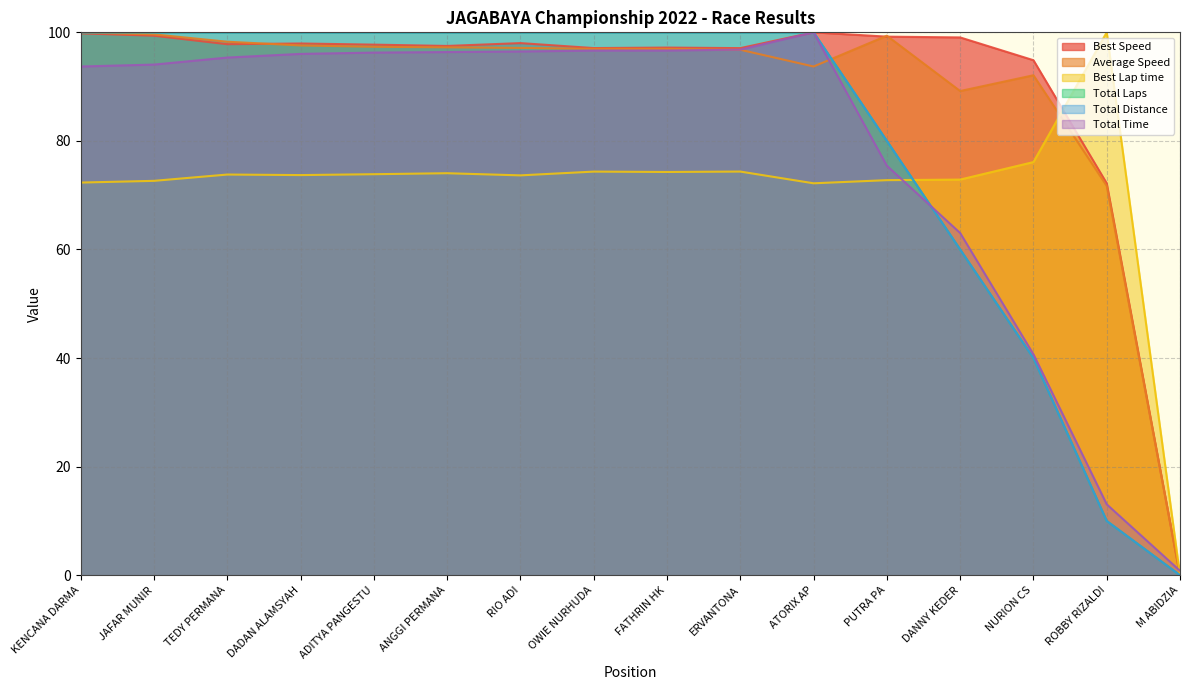

What is the difference between the maximum and second lowest values in the Best Speed series?

27.8